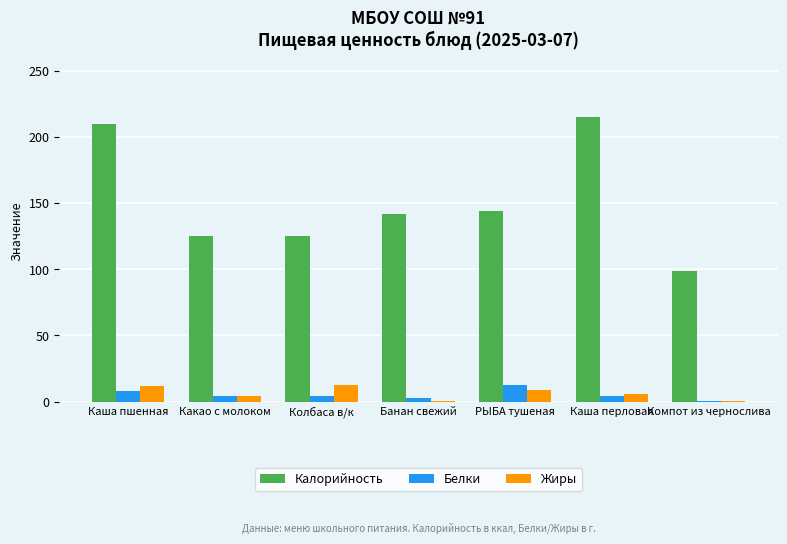

What is the sum of the Жиры values at Каша пшенная and Банан свежий?

12.5